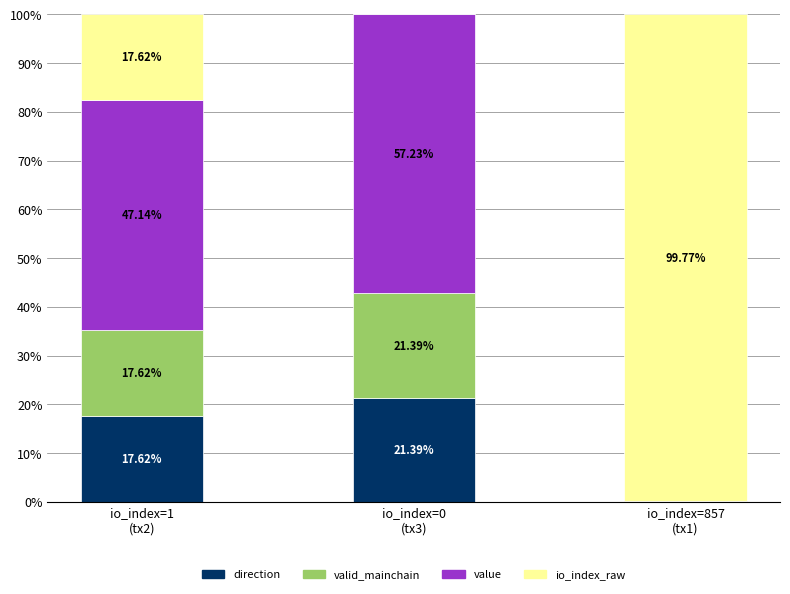

At which category is the sum across all series the highest?

io_index=1
(tx2)